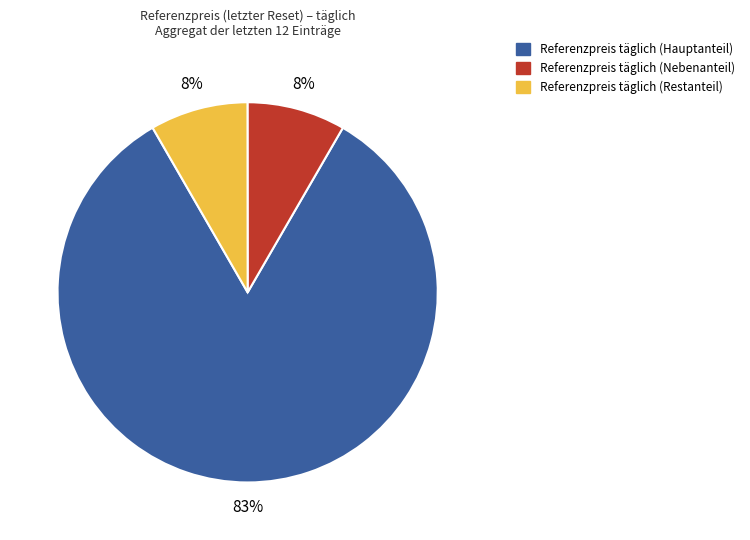

Is there a majority slice in this chart?

Yes